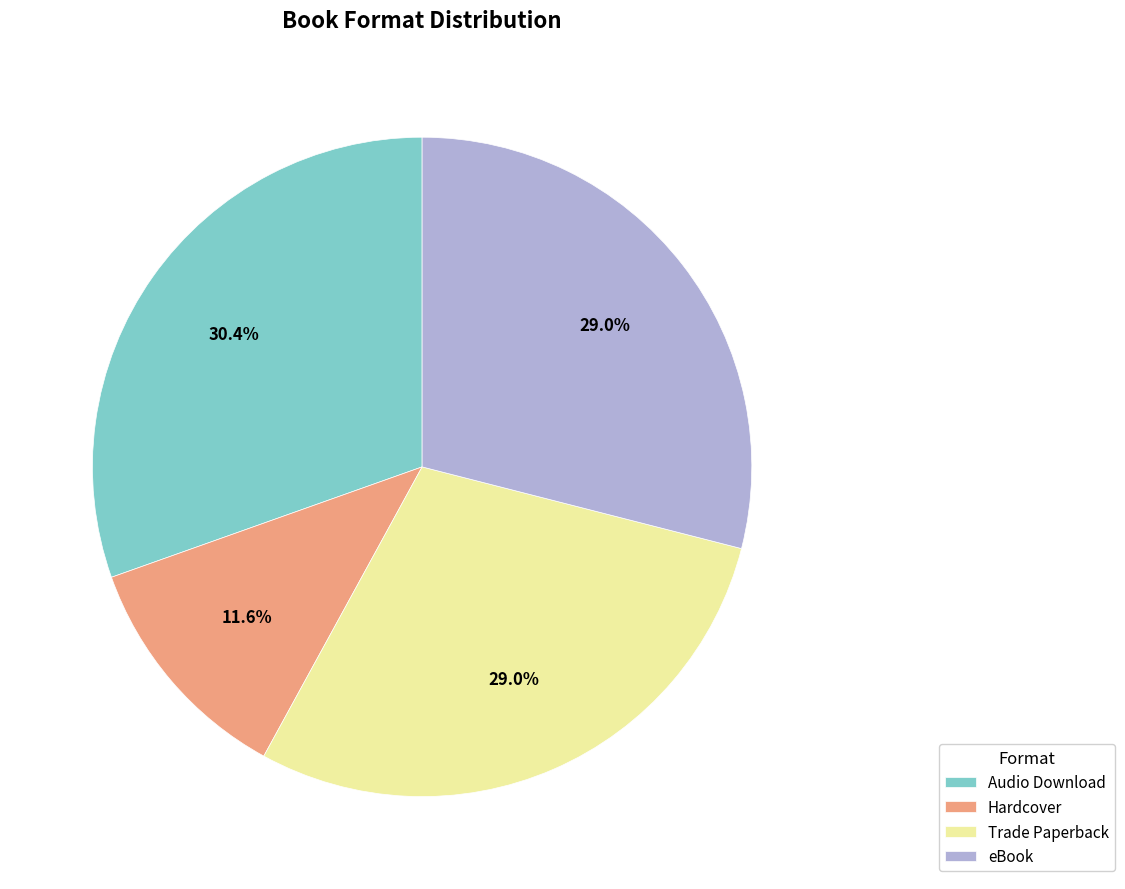

Is there a majority slice in this chart?

No